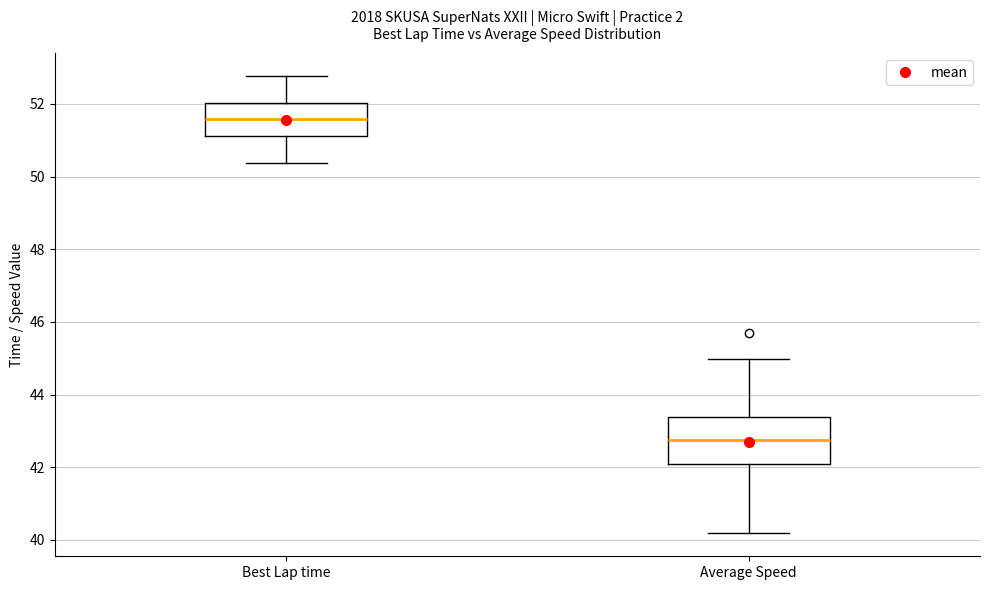

Reading left to right, transcribe this box plot: for each box, give where its median line is, the range the box spans, and where its two whiskers end, as read against the y-axis. The values are not printed on the chart, so give them approximately, as read against the axis.

Best Lap time: median 51.6, box 51.2 to 52.0, whiskers 50.4 to 52.8
Average Speed: median 42.8, box 42.0 to 43.4, whiskers 40.2 to 45.0